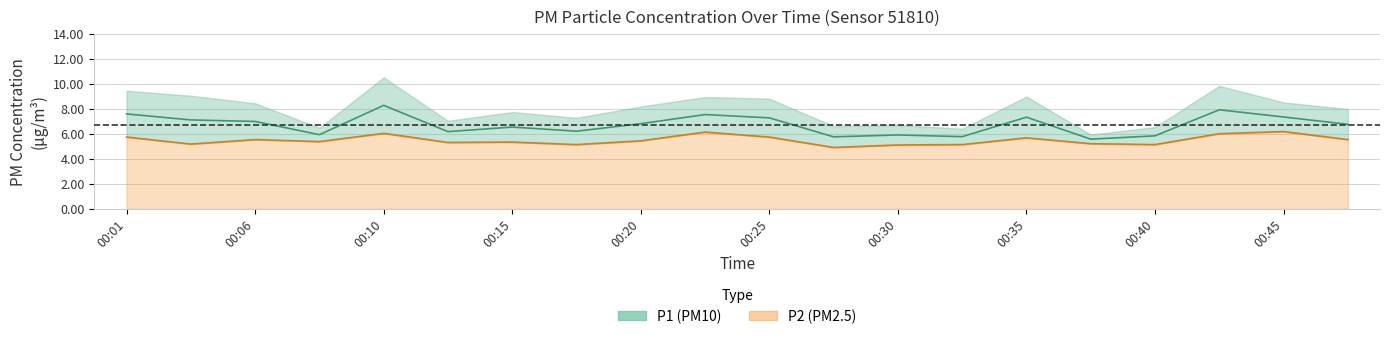

True or false: P2 has a value of 5.2 at 00:03.

True